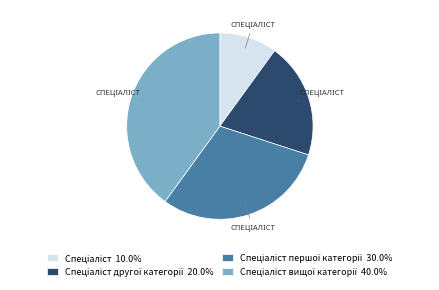

Is there any slice that represents more than half of the pie?

No